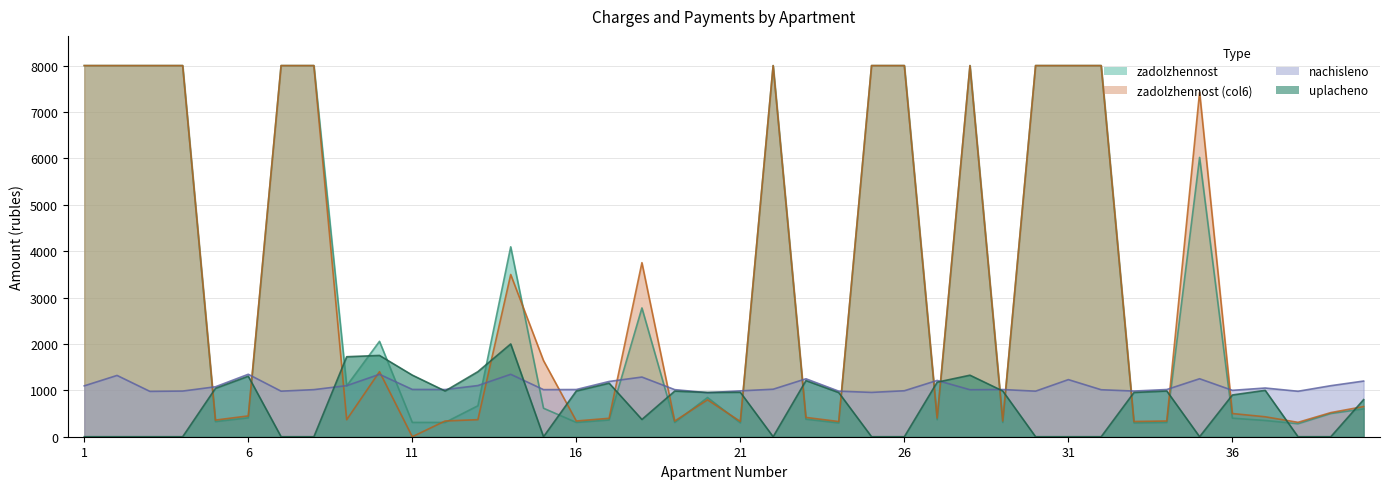

At which label is uplacheno closest to 1000?

37